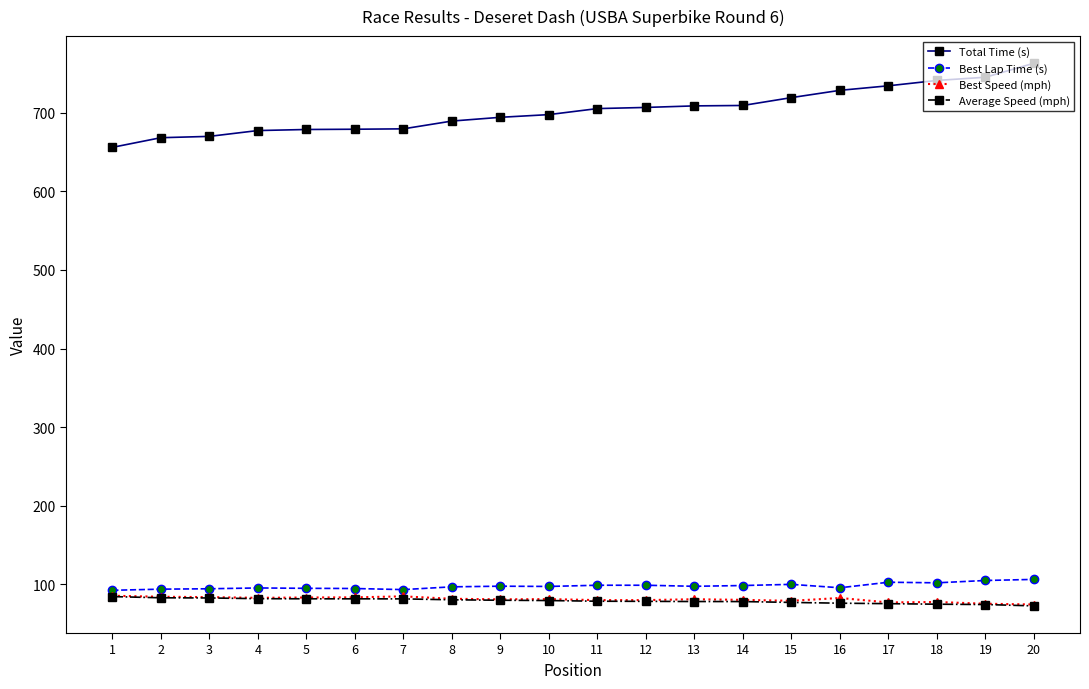

What is the difference between the highest and lowest values at 11?

626.5